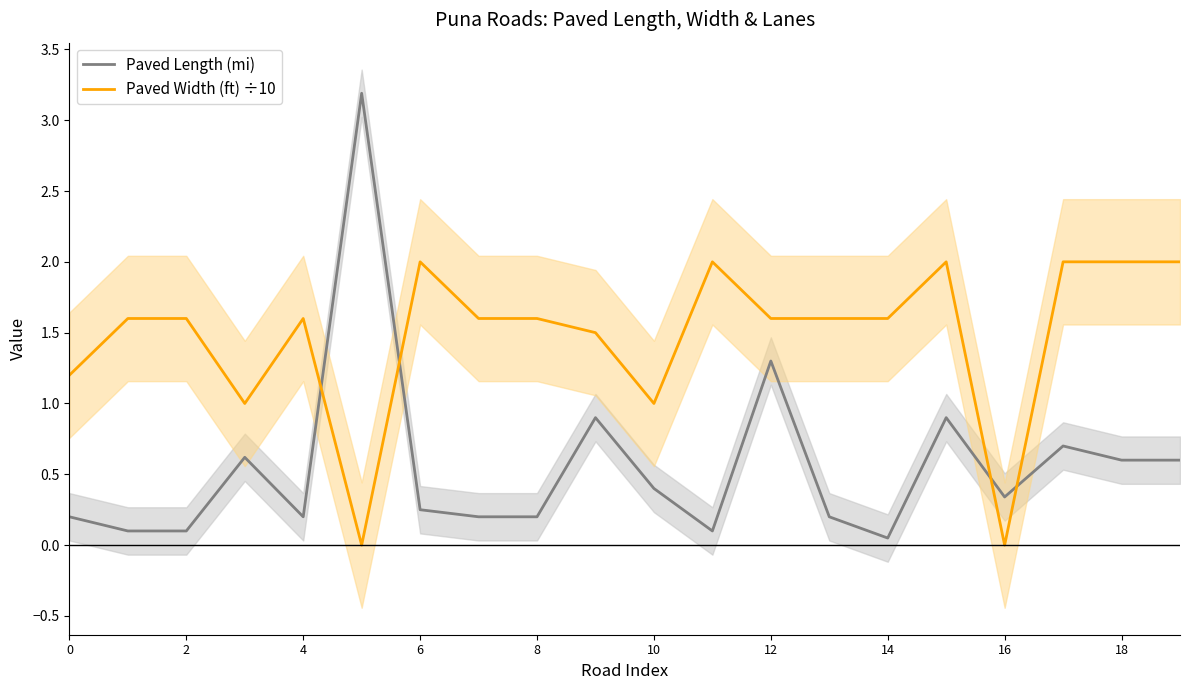

Which category has the lowest value in the Paved Length (mi) series?

14